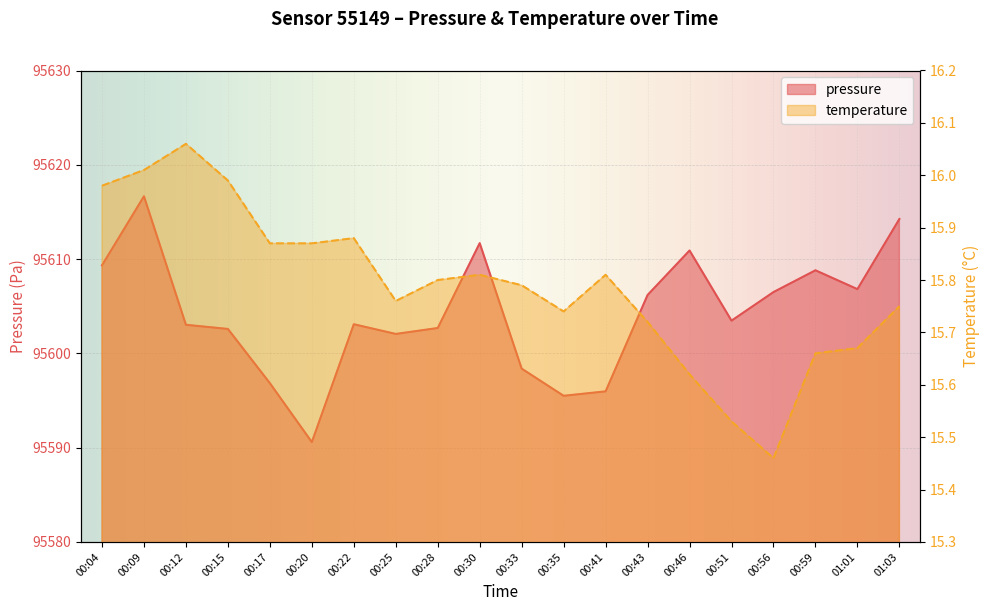

What is the difference between the second highest and minimum values in the temperature series?

0.6